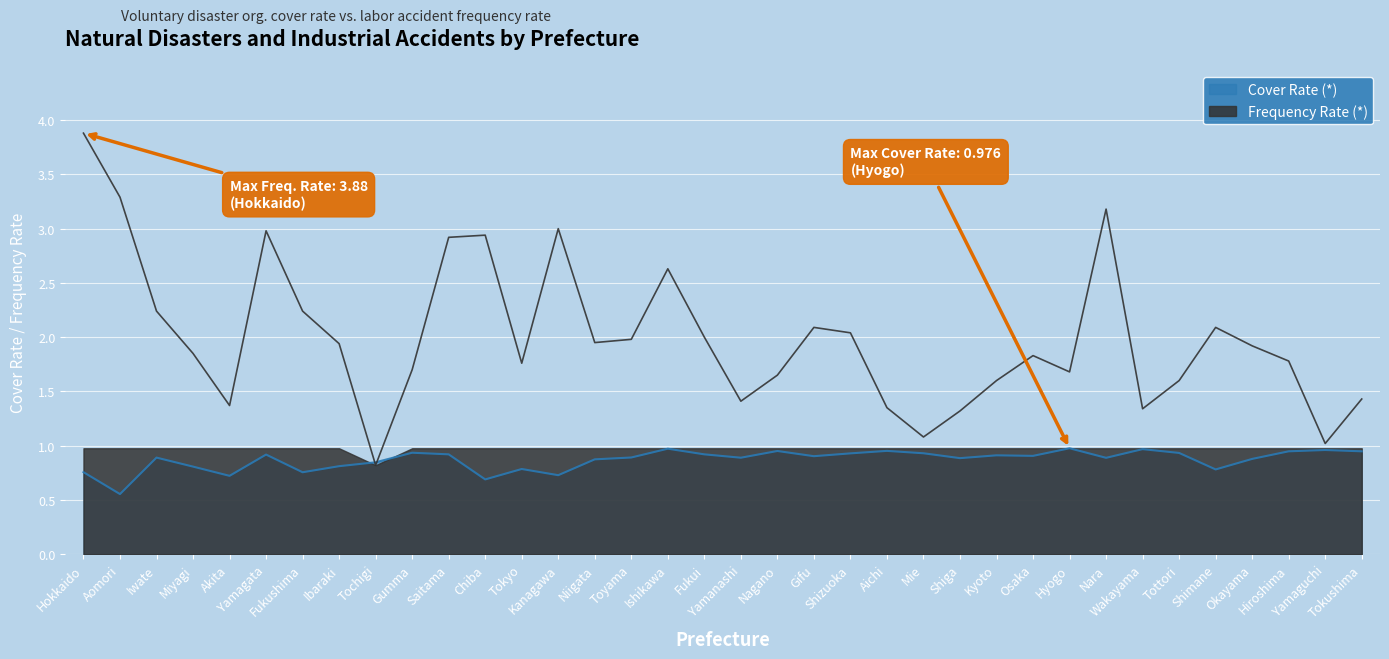

Rank the series at Shimane from lowest to highest value.

Cover Rate (*), Frequency Rate (*)